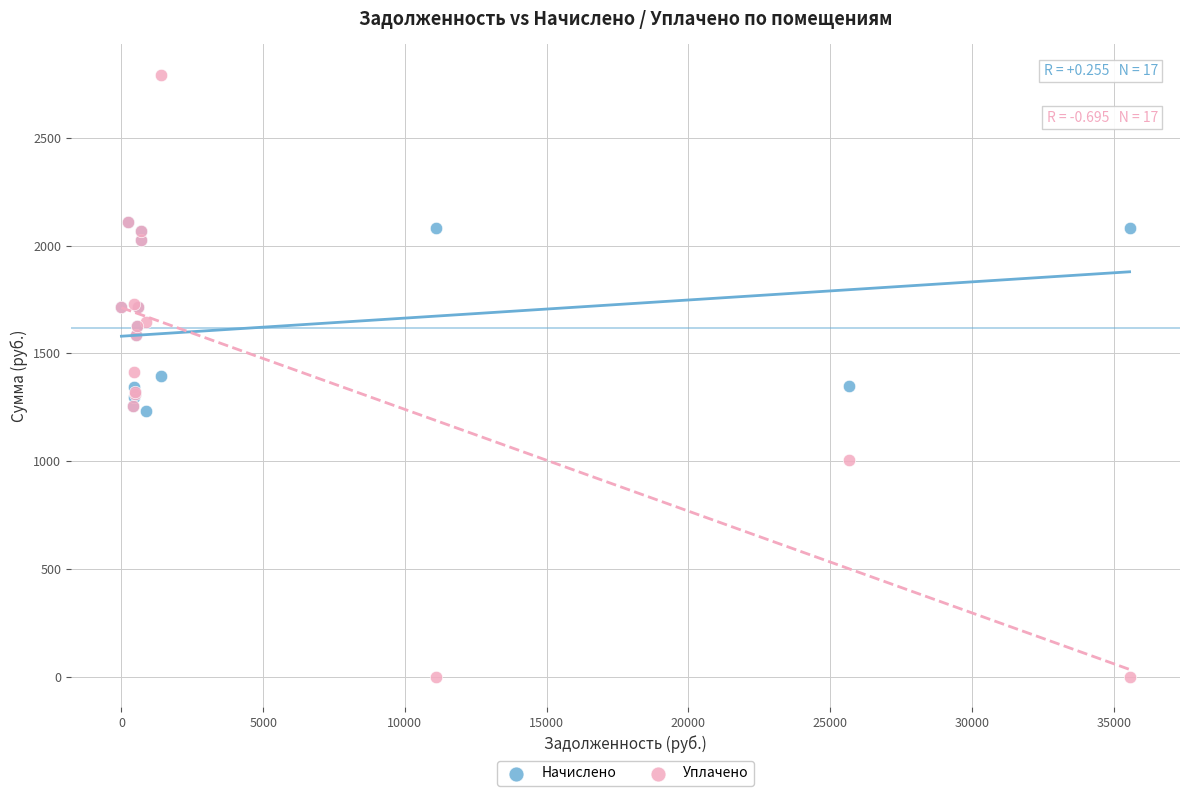

Which series contains the lowest Y value?

Уплачено